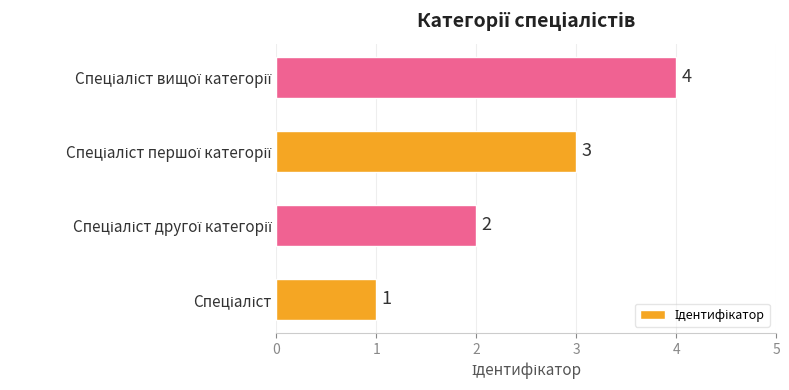

What is the maximum value shown in the chart?

4